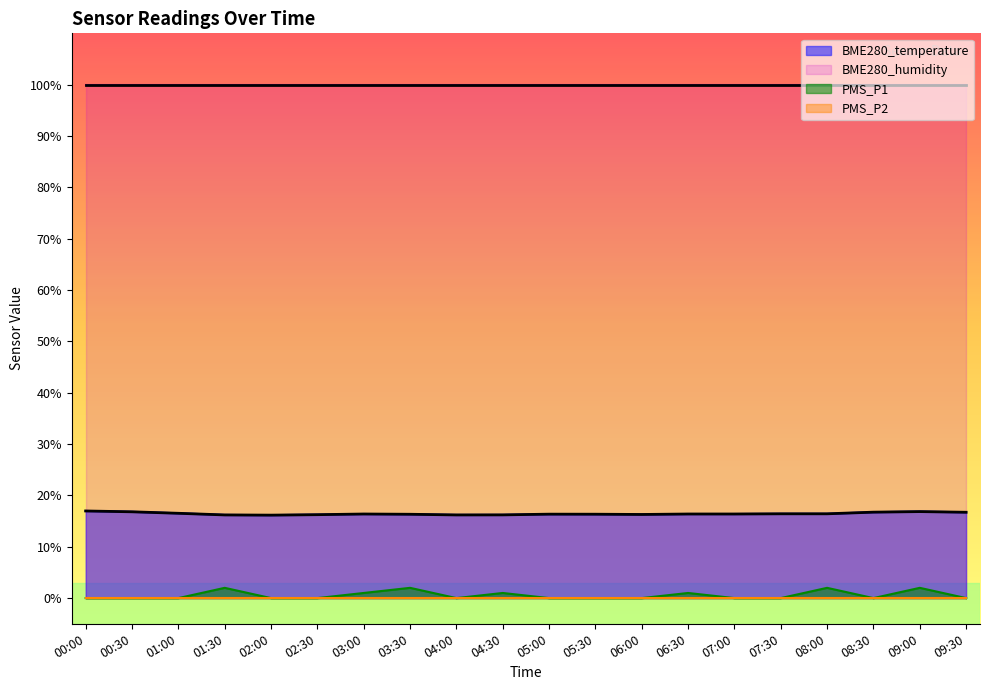

What is the spread (max minus min) of values at 00:00?

100.0